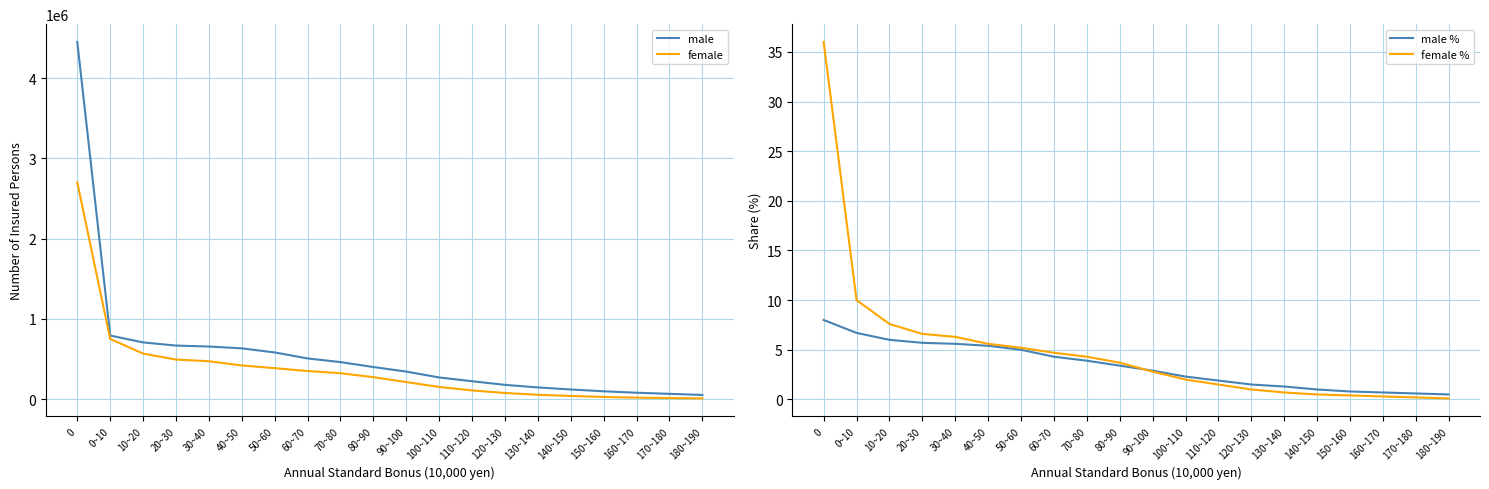

What is the maximum value shown in the chart?

4451628.0